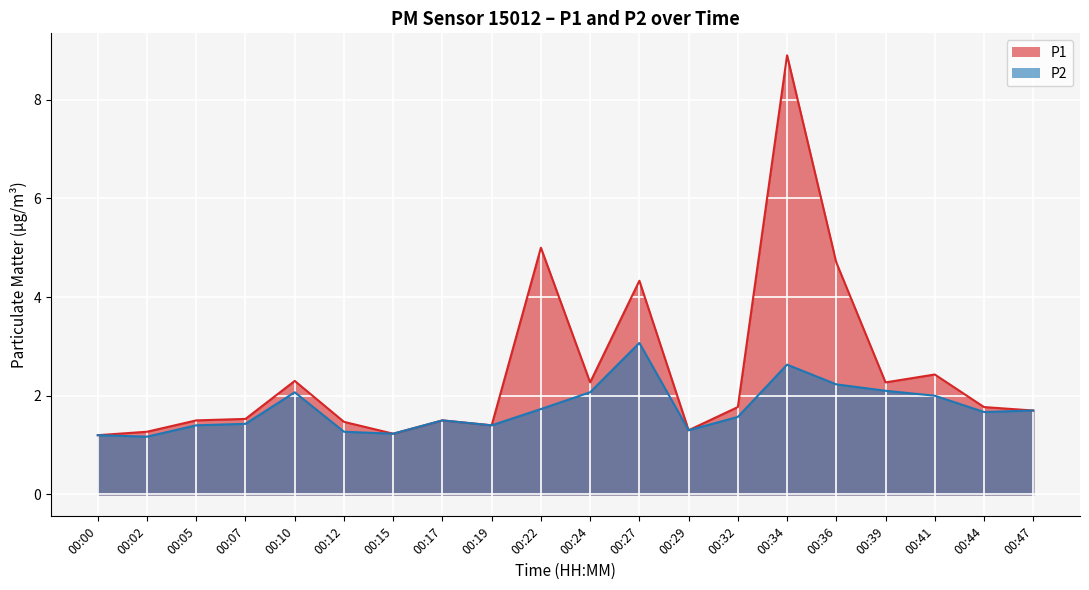

The value of P1 at 00:10 is 3.8. True or false?

False